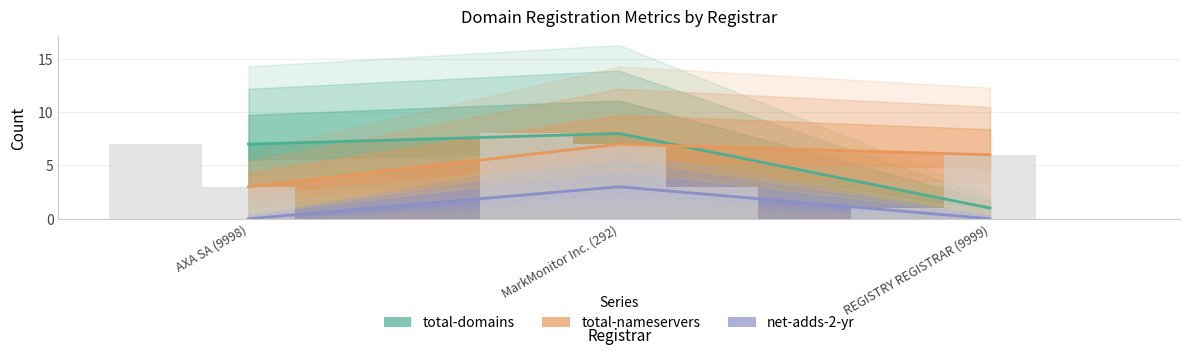

At which label is total-nameservers closest to 5?

REGISTRY REGISTRAR (9999)